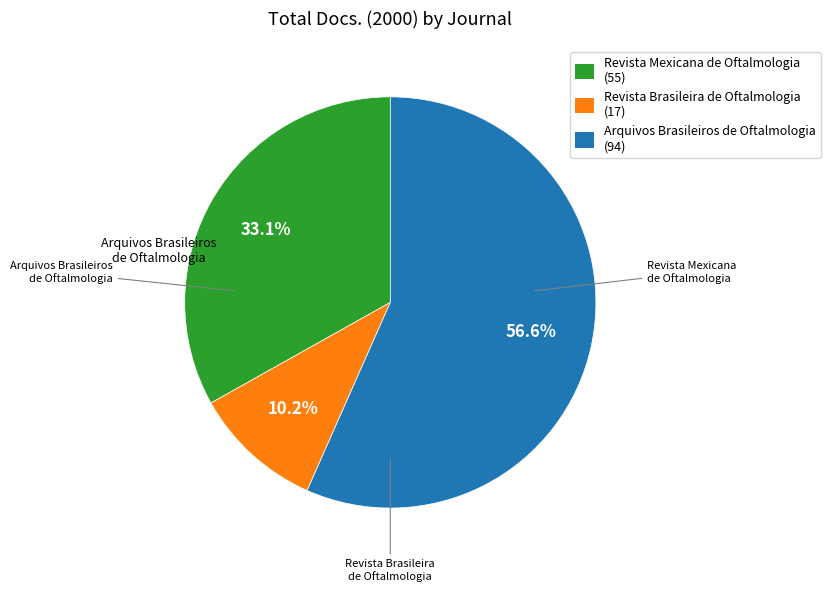

Does any single category account for the majority?

Yes